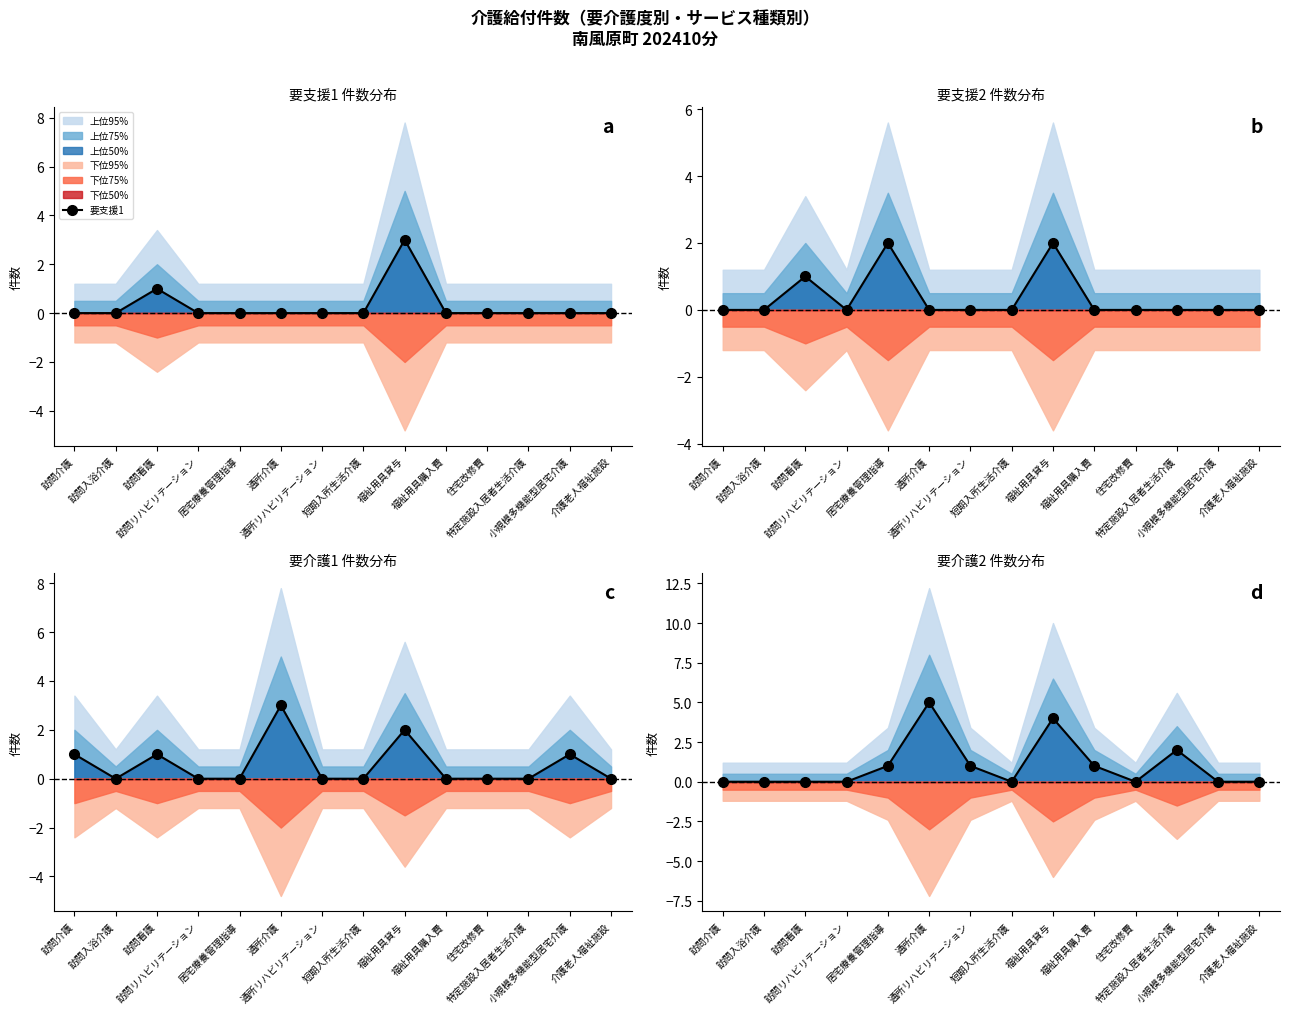

At which category is the sum across all series the highest?

福祉用具貸与